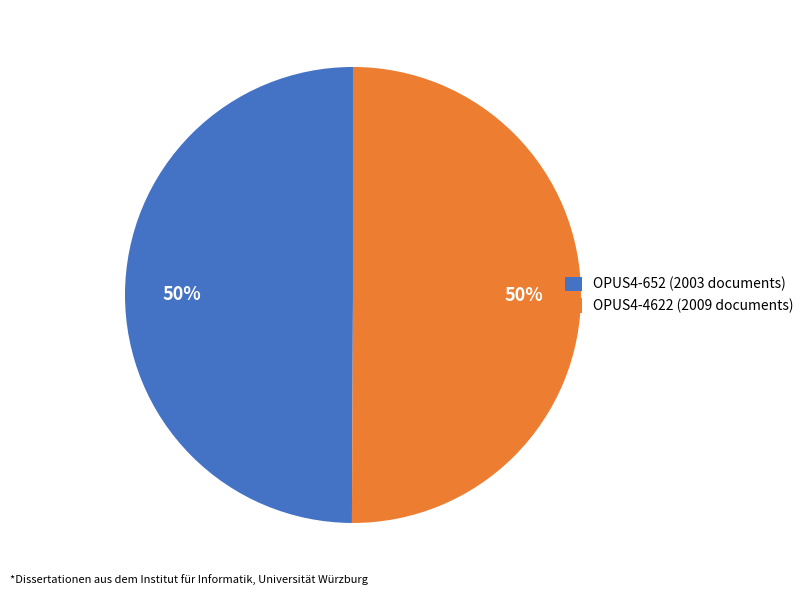

Is it true that OPUS4-4622 (2009 documents) is 43% of the pie?

False